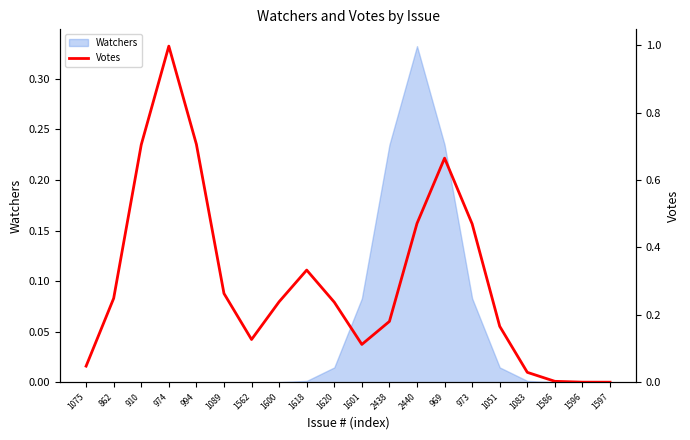

How many values exceed 0?

19